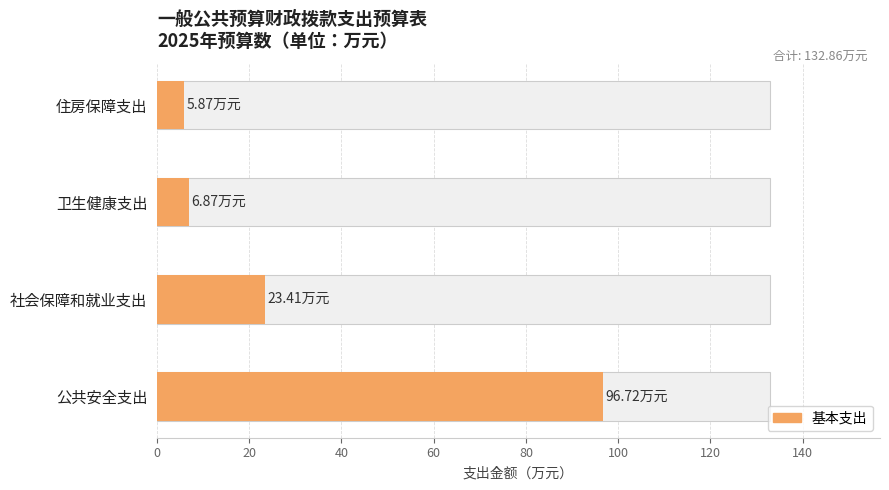

What is the difference between the values at 卫生健康支出 and 公共安全支出?

89.8